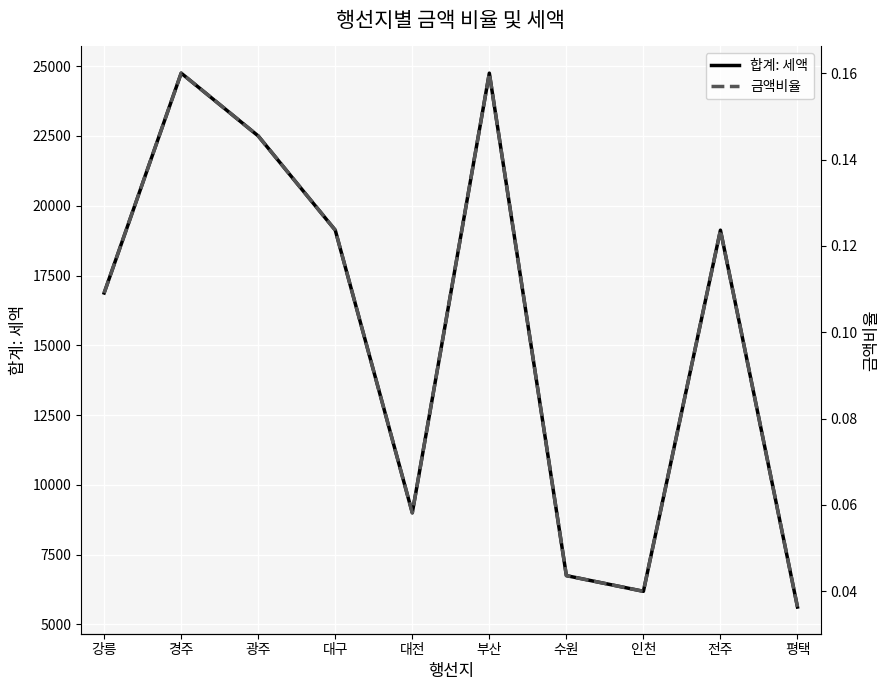

What is the label of the 4th point from the left?

대구